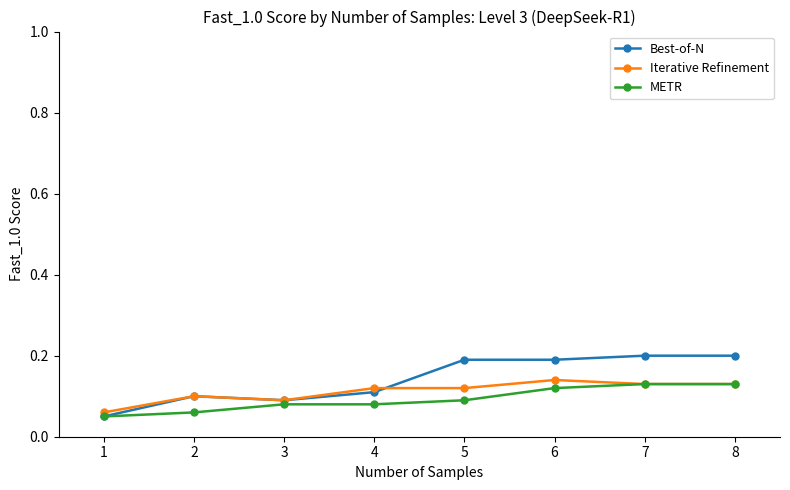

How many Best-of-N values are between 0 and 1?

8